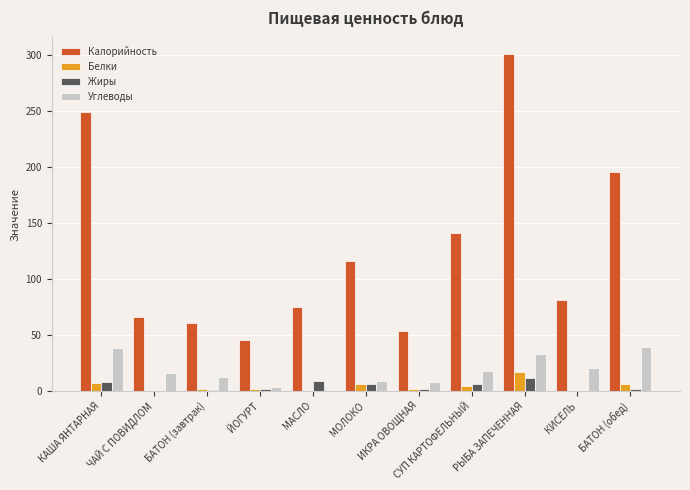

Which series has the widest spread of values?

Калорийность